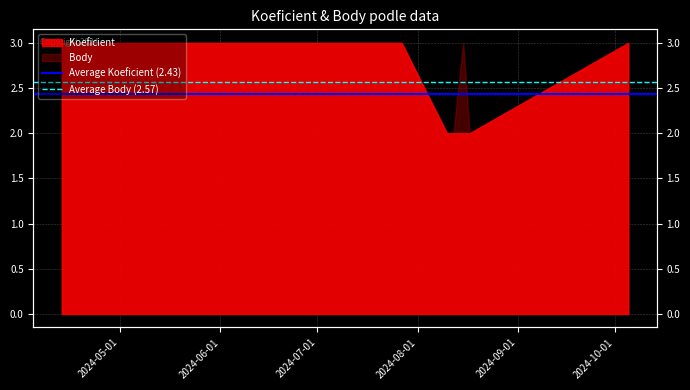

The value of Average Koeficient (2.43) at 2024-05-01 is 2.4. True or false?

True